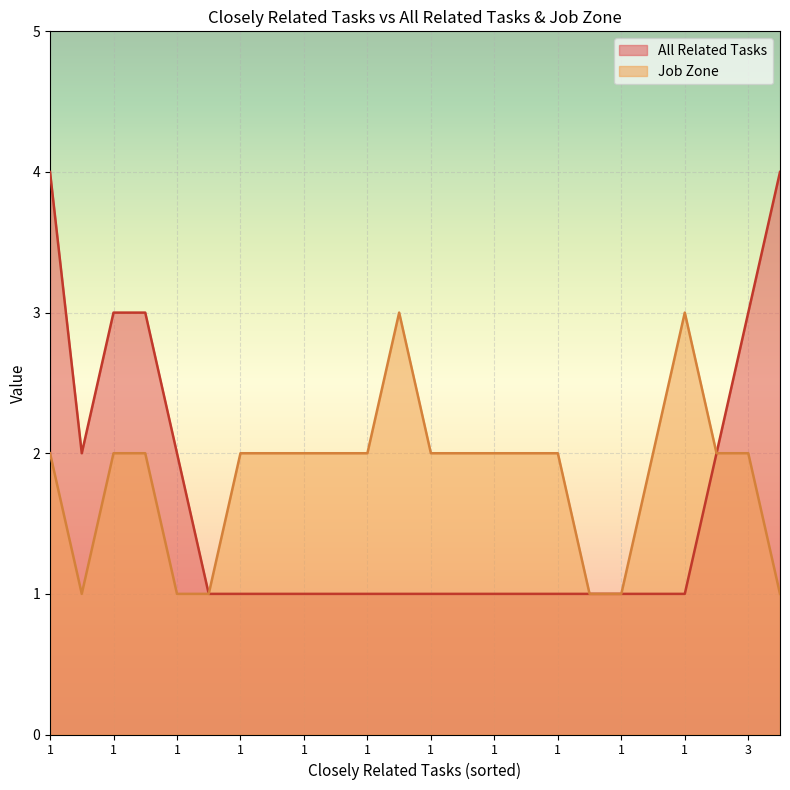

In All Related Tasks, how many points are lower than both neighbors (excluding endpoints)?

1